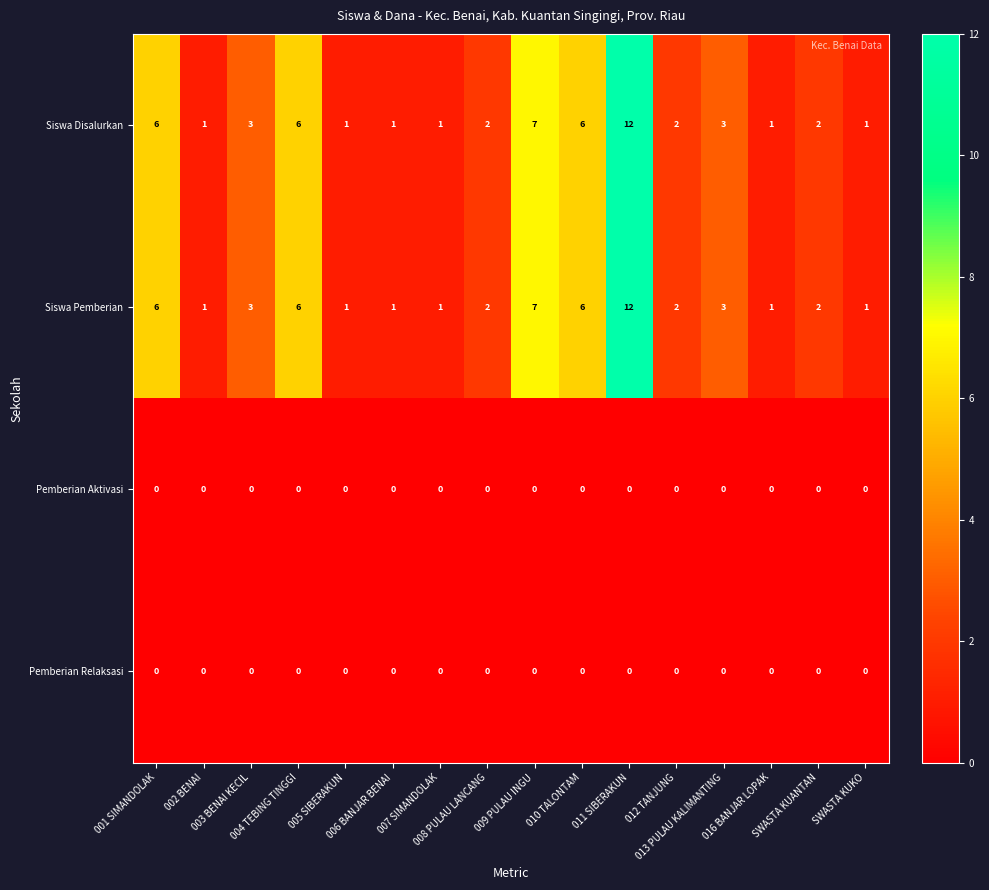

What is the total value across all series at SWASTA KUKO?

2